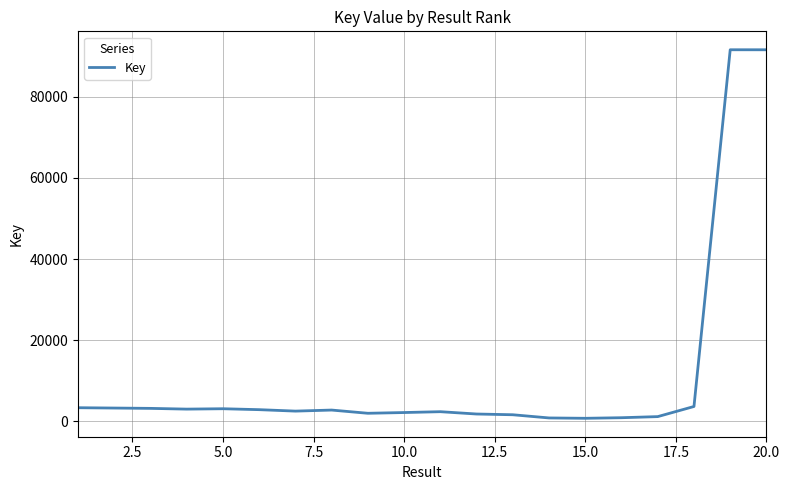

Does the chart have visible grid lines?

Yes